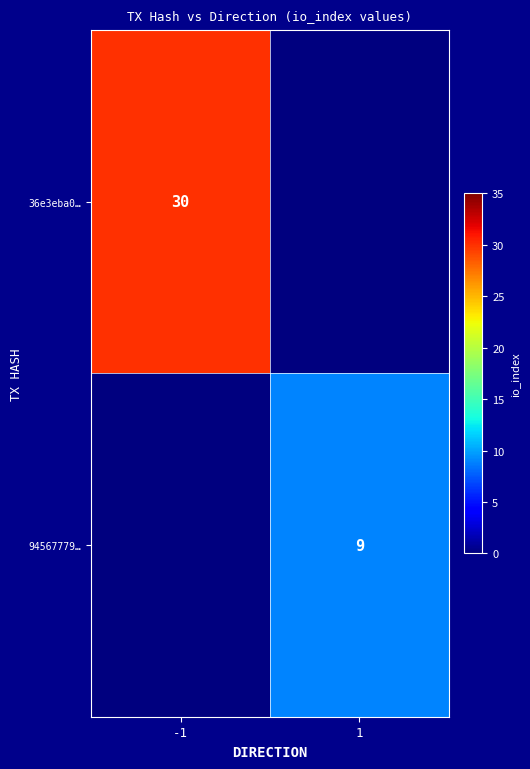

Is the value of 36e3eba0… at -1 greater than the value of 94567779… at 1?

Yes